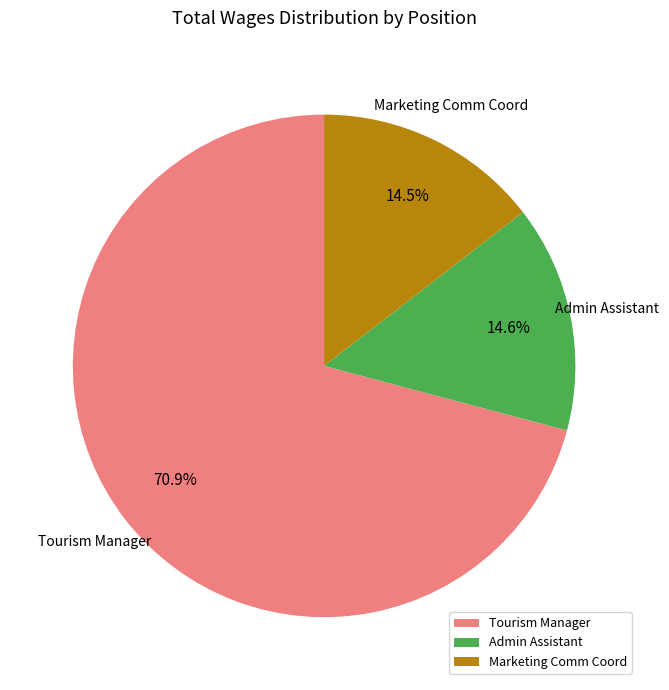

To the nearest percent, what is the difference between the Tourism Manager and Marketing Comm Coord slice percentages?

56%